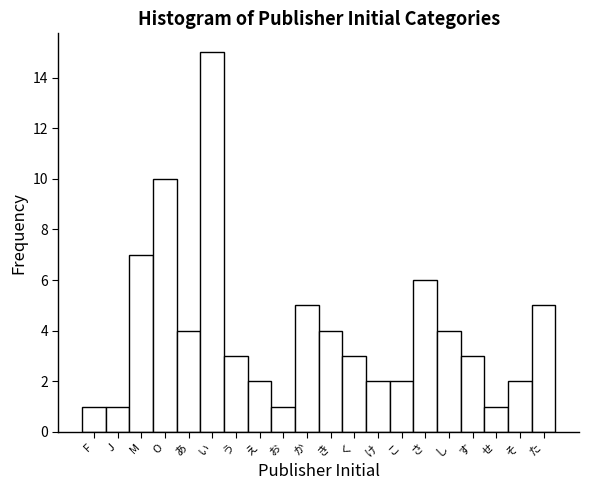

Reading left to right, extract all data points from this chart.

F=1	J=1	M=7	O=10	あ=4	い=15	う=3	え=2	お=1	か=5	き=4	く=3	け=2	こ=2	さ=6	し=4	す=3	せ=1	そ=2	た=5